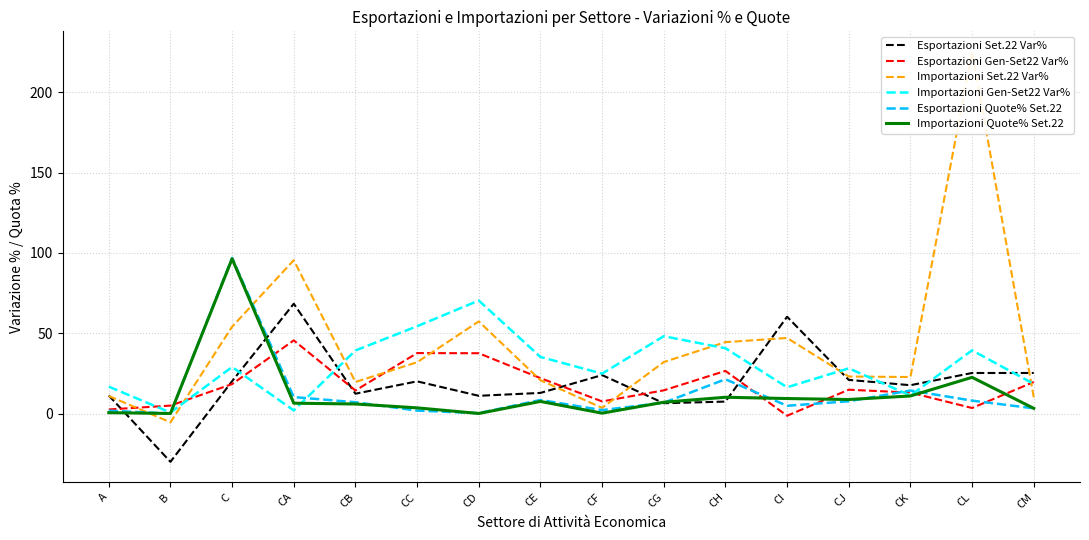

Is it true that Importazioni Gen-Set22 Var% equals 13.5 at CJ?

False